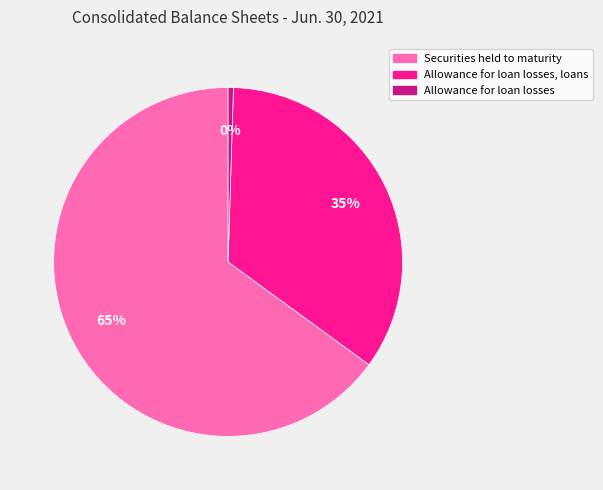

To the nearest percent, what is the average slice percentage?

33%